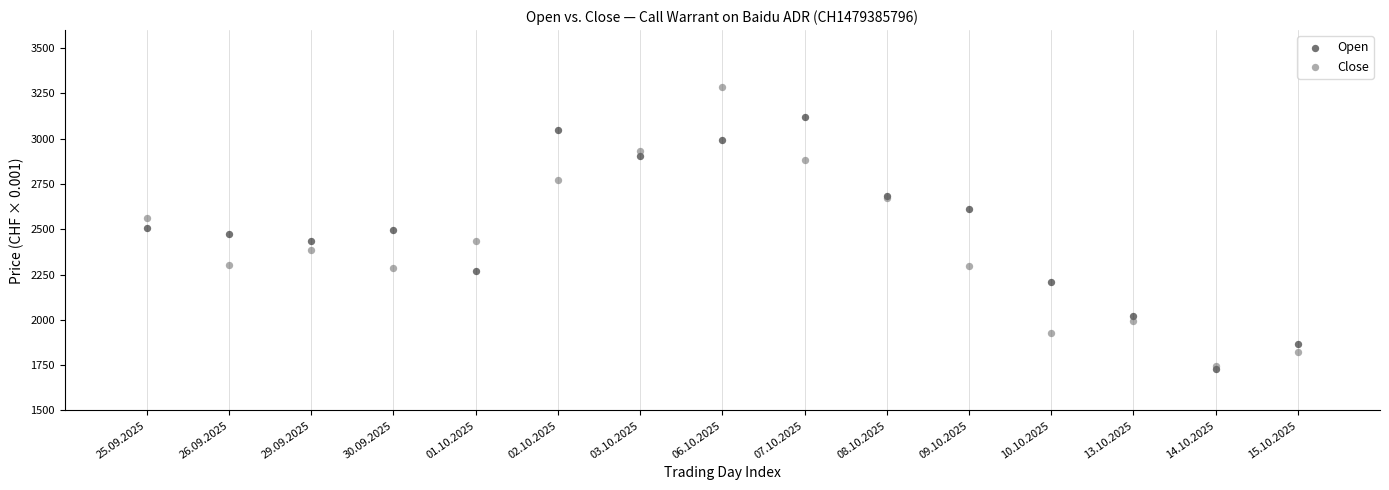

Which series has the widest spread of Y values?

Close